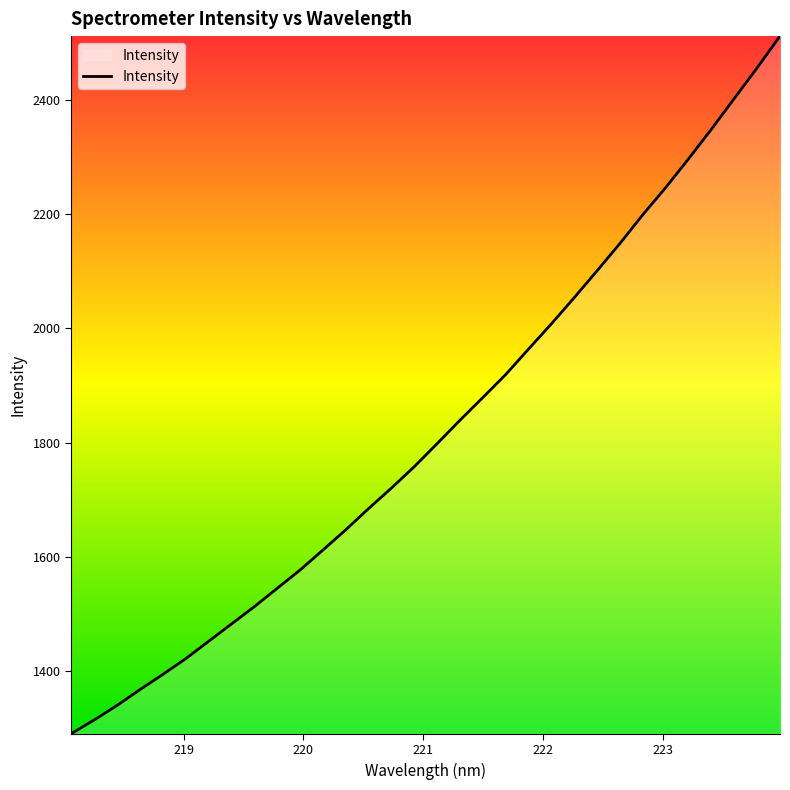

What is the difference between the maximum and minimum values?

1221.2